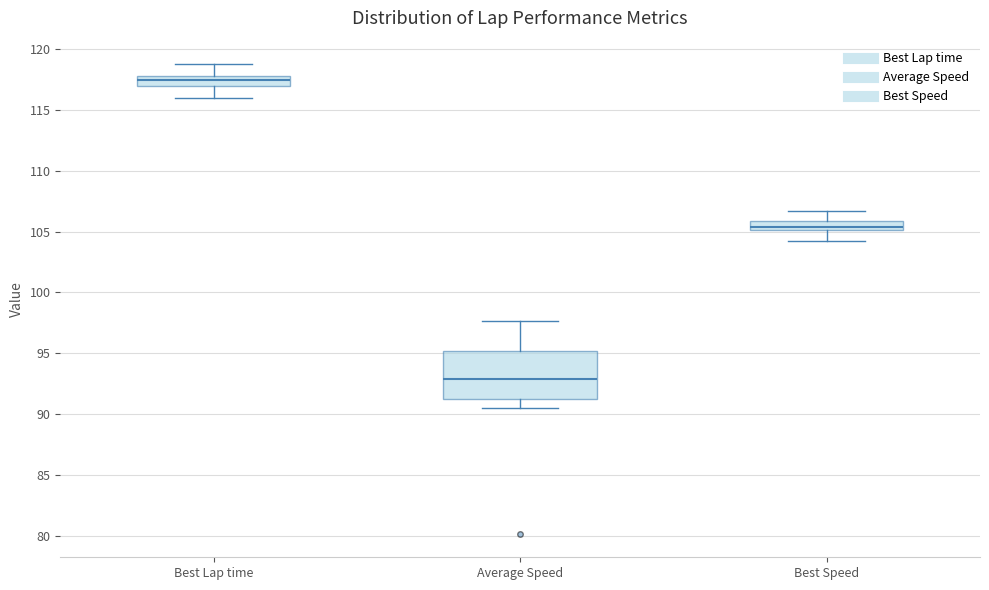

Which box's median line is the lowest?

Average Speed